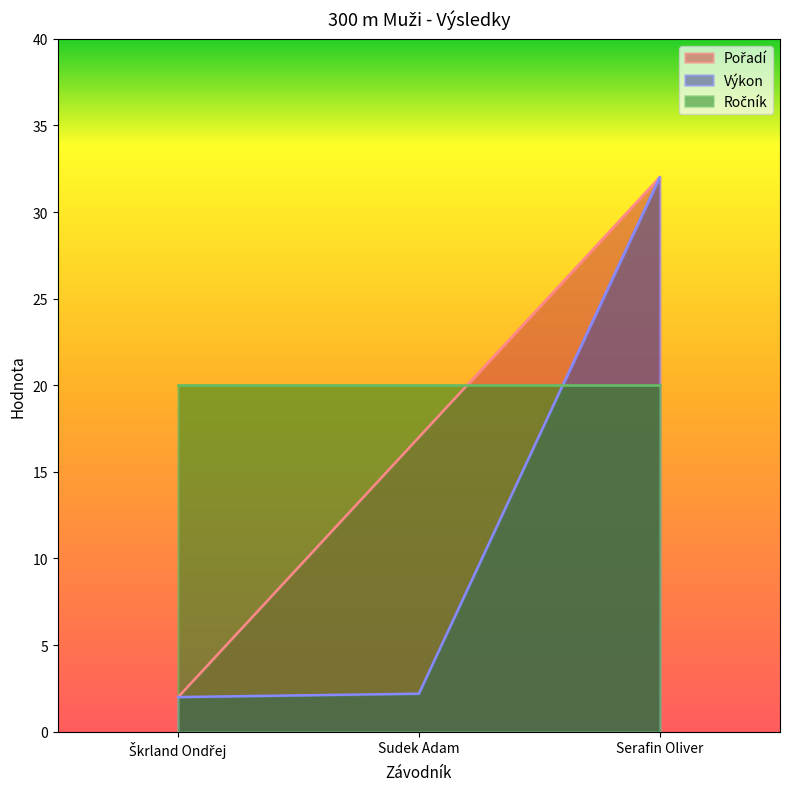

What is the total value across all series at Serafin Oliver?

84.0